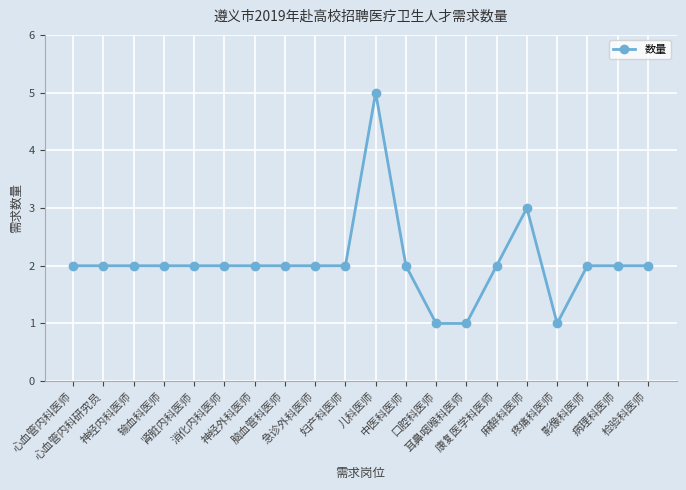

What is the difference between the maximum and second lowest values?

4